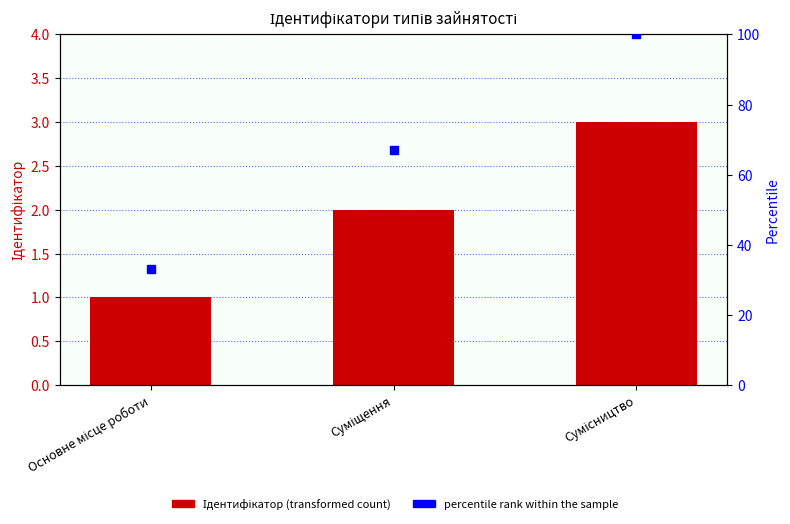

Which series contains the lowest Y value?

Ідентифікатор